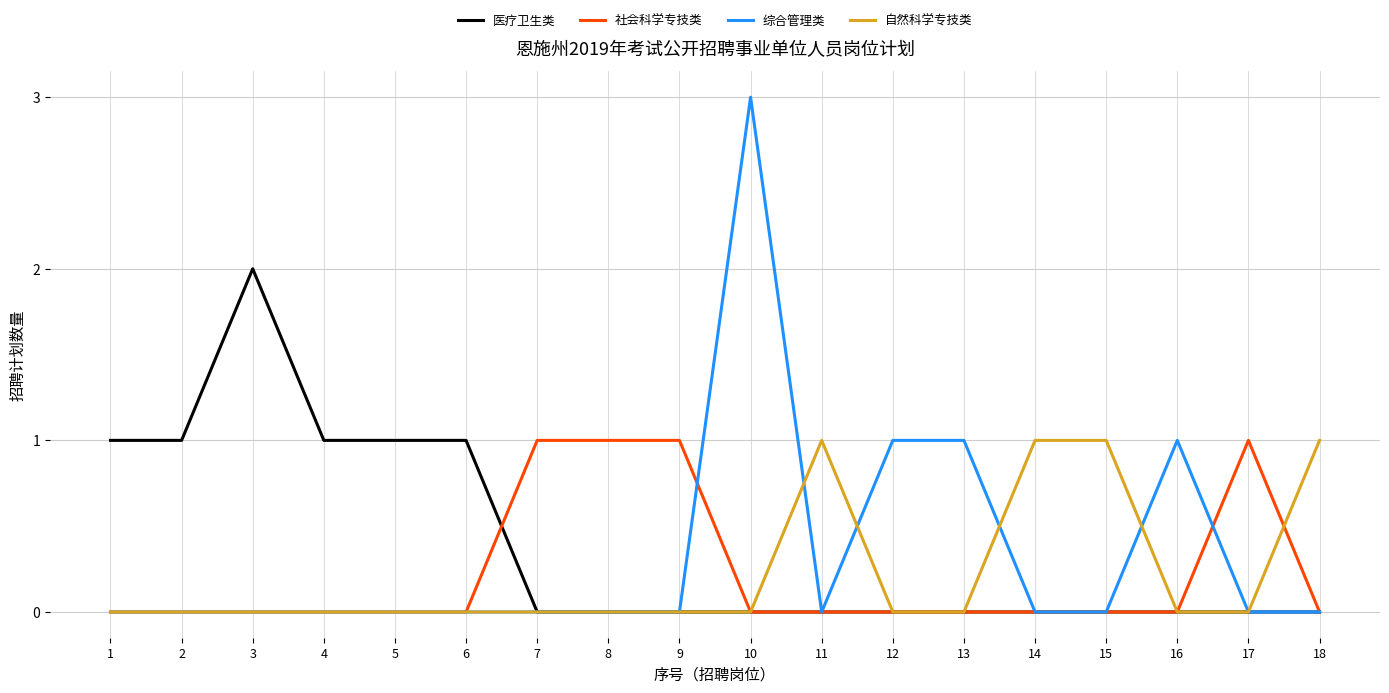

At which label does 医疗卫生类 reach its peak?

3